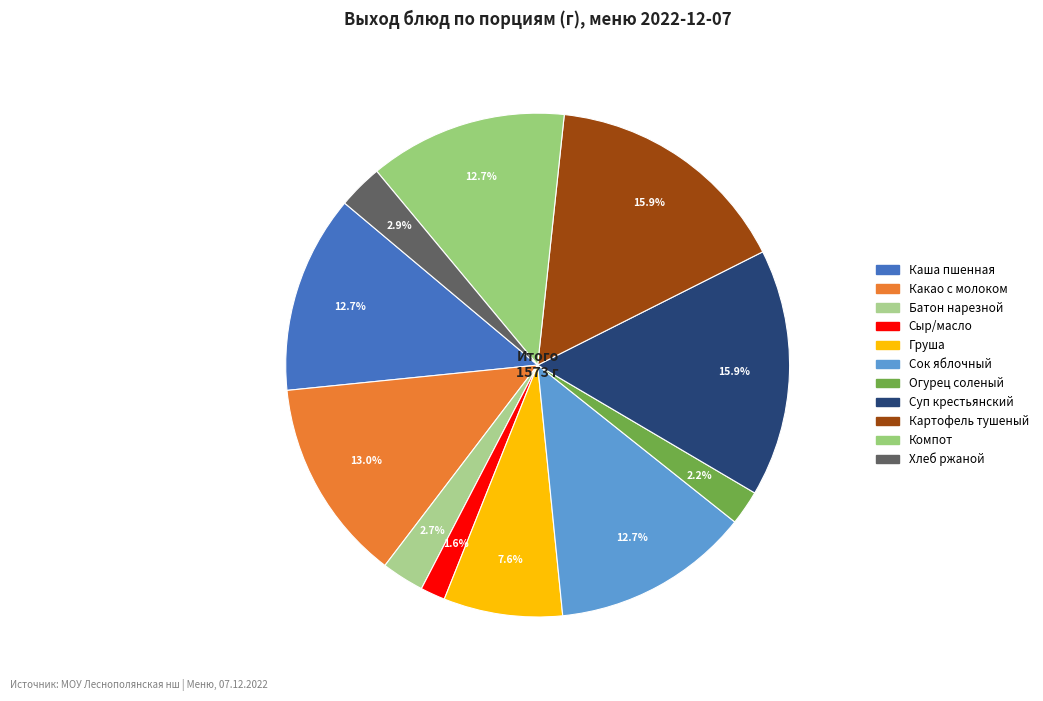

Count the number of slices in the pie.

11